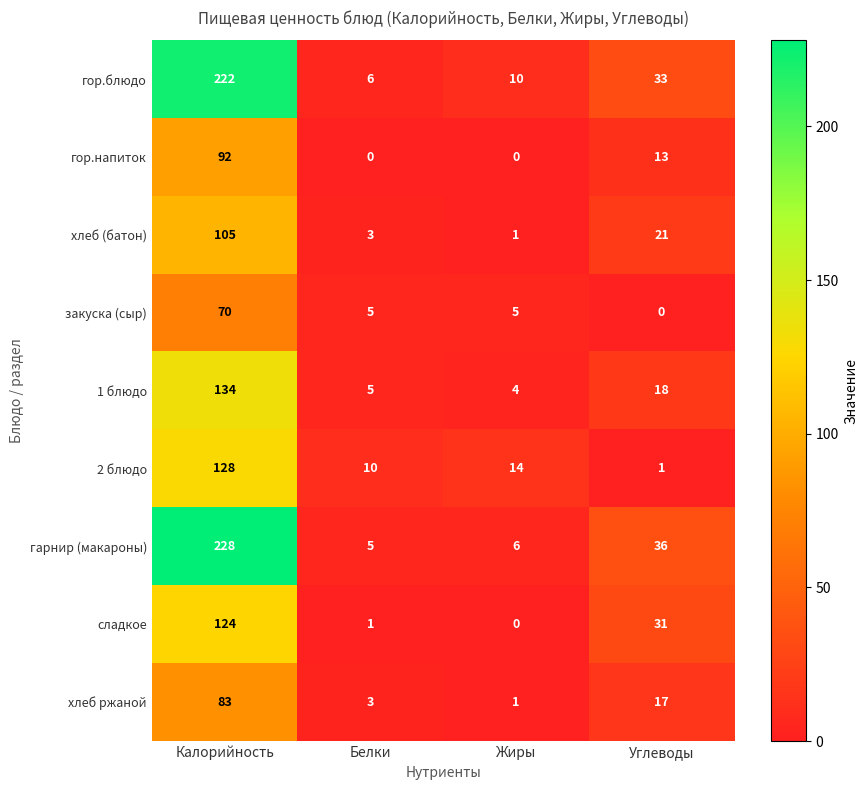

What is the sum of all сладкое values?

156